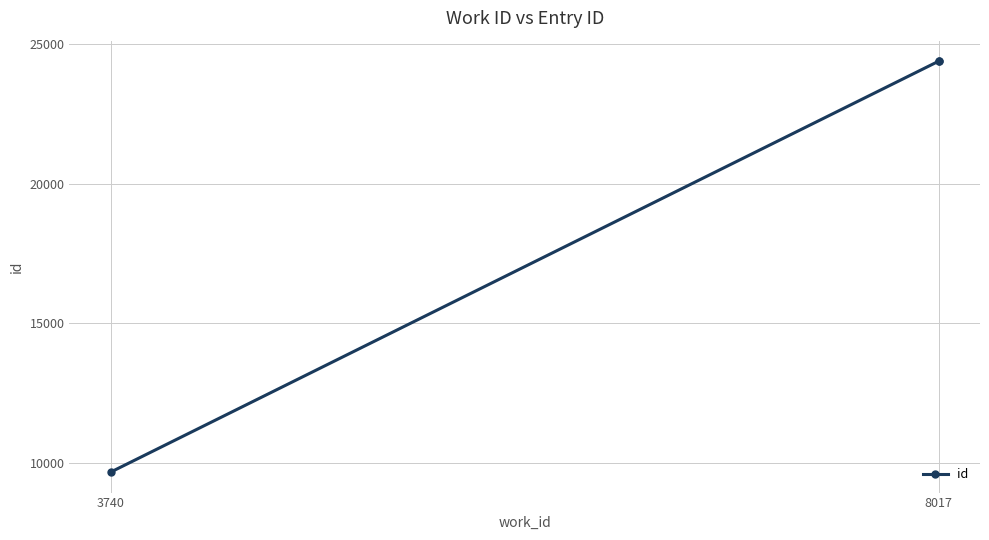

What is the difference between the maximum and minimum values?

14739